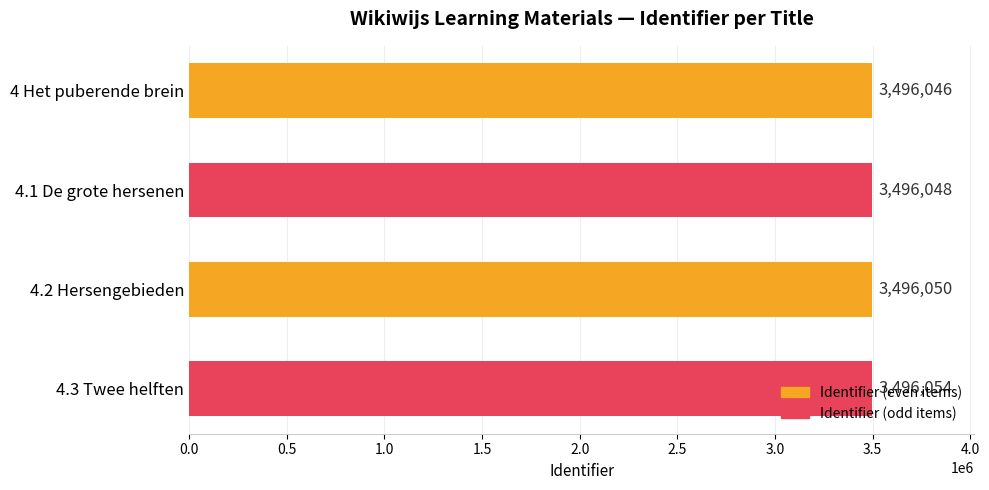

List the labels in order of value, smallest first.

4 Het puberende brein, 4.1 De grote hersenen, 4.2 Hersengebieden, 4.3 Twee helften